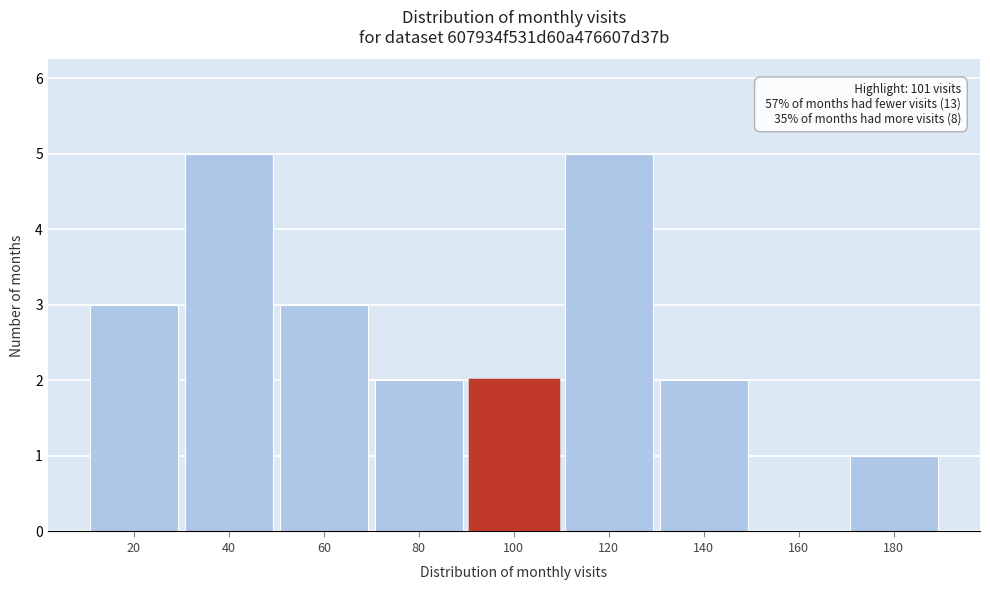

Reading left to right, transcribe all the data shown in this chart.

20=3	40=5	60=3	80=2	100=2	120=5	140=2	160=0	180=1